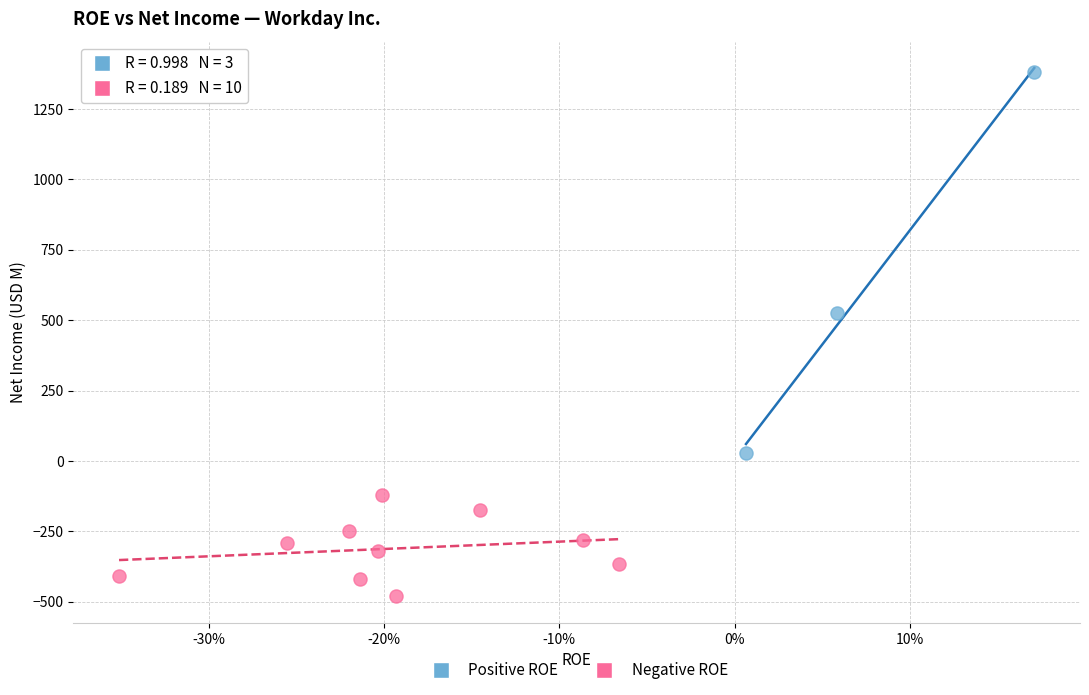

Which series contains the highest Y value?

Positive ROE